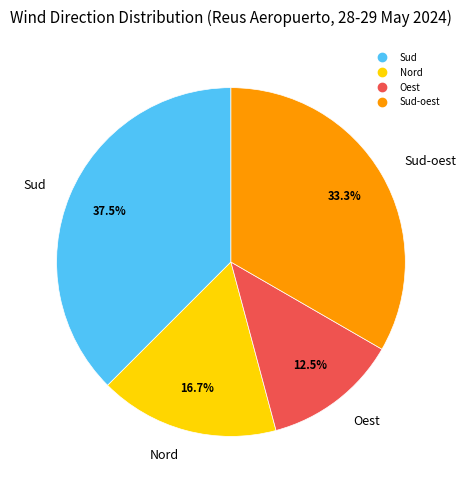

Is there a majority slice in this chart?

No